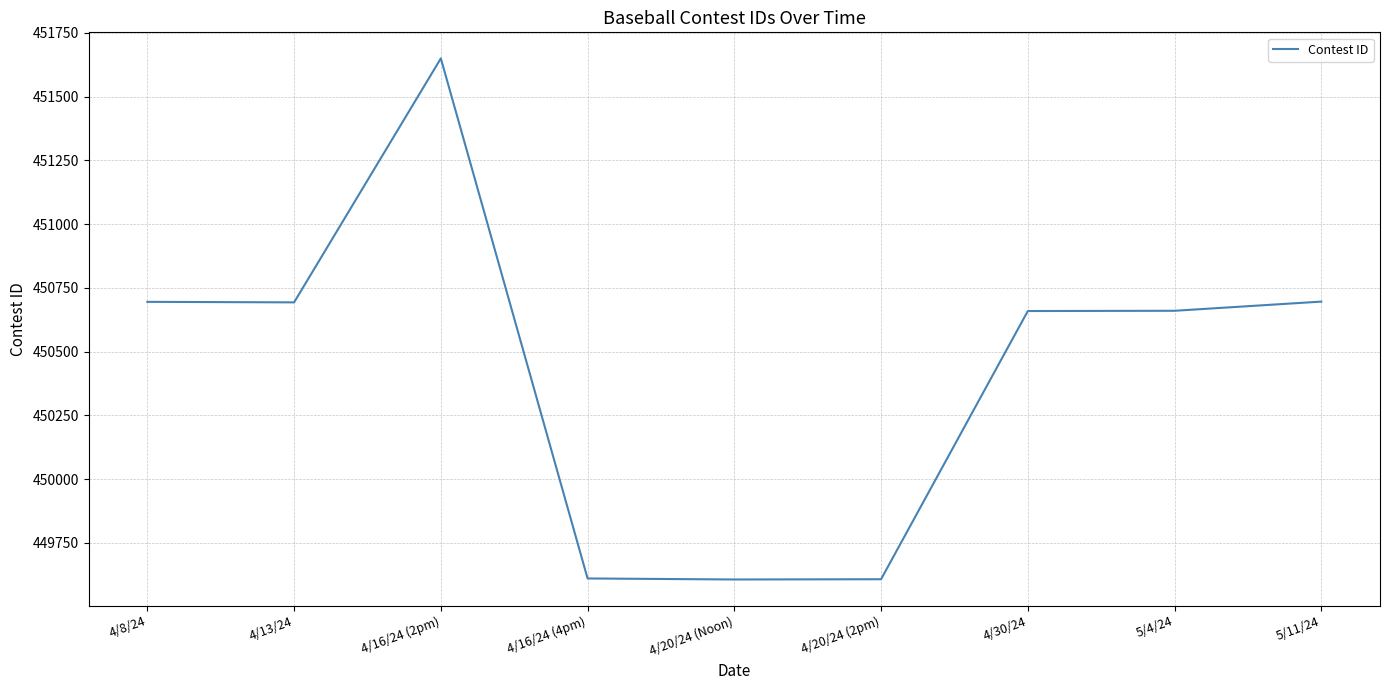

The value at 5/11/24 is 450696. True or false?

True